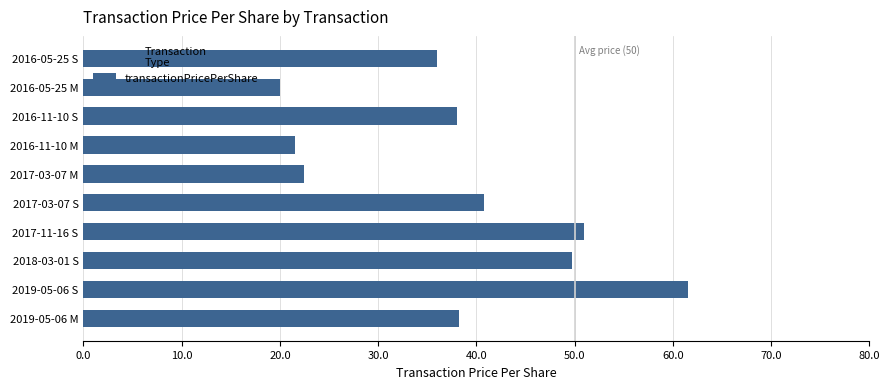

Approximately how many times larger is the value at 2018-03-01 S compared to 2016-05-25 S?

1.4